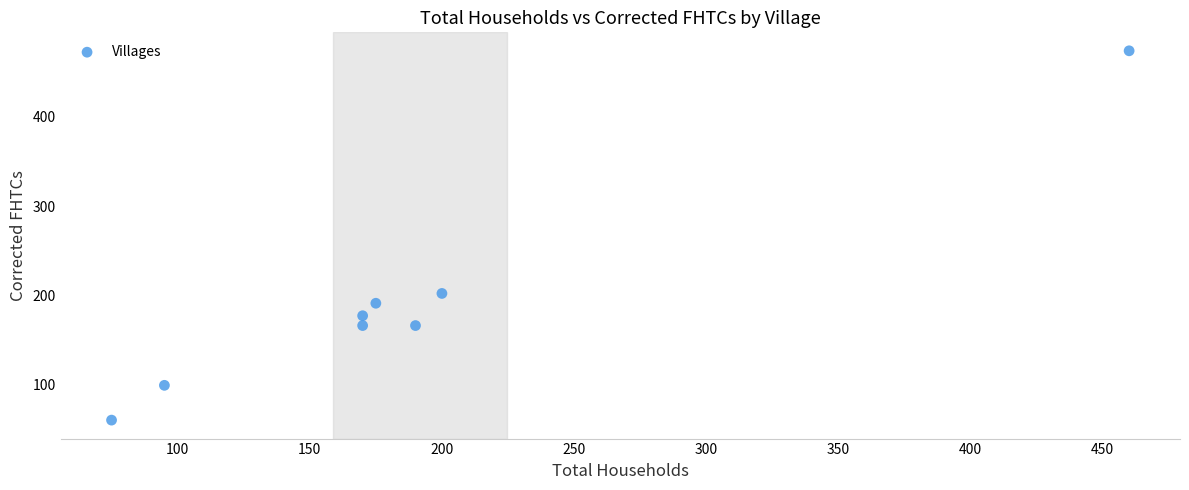

What Y value in the scatter plot is closest to 267?

202